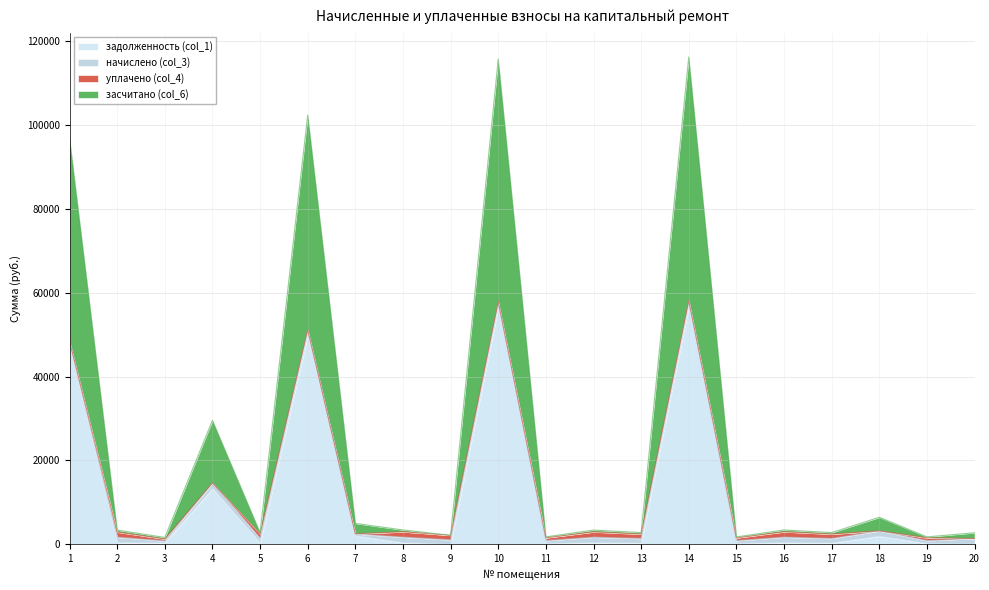

What are all the series names shown in the legend?

задолженность (col_1), начислено (col_3), уплачено (col_4), засчитано (col_6)